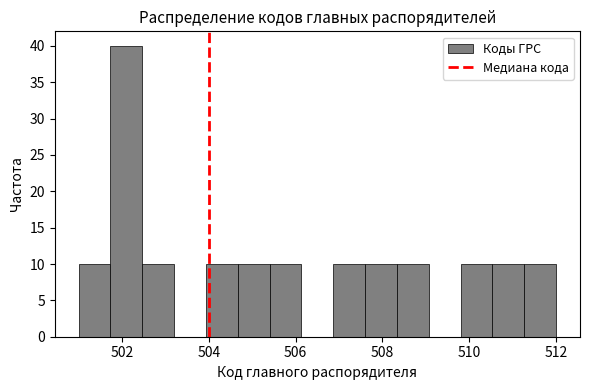

Read against the x-axis, roughly where is the centre of the tallest bar?

502.2